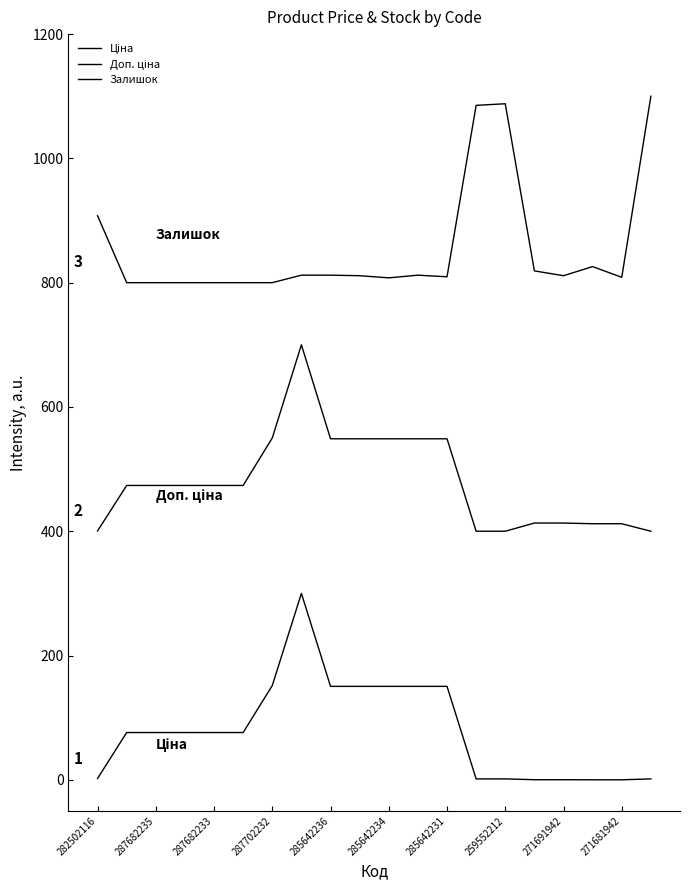

How many lines are shown in the chart?

3